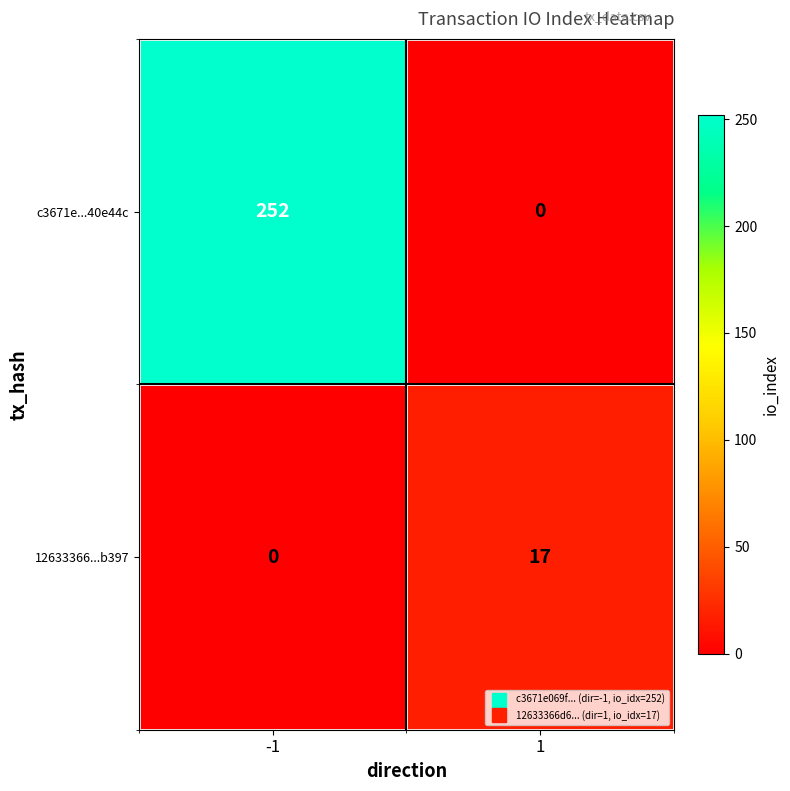

Reading right to left, extract all data points from this chart.

c3671e...40e44c: 0	252
12633366...b397: 17	0